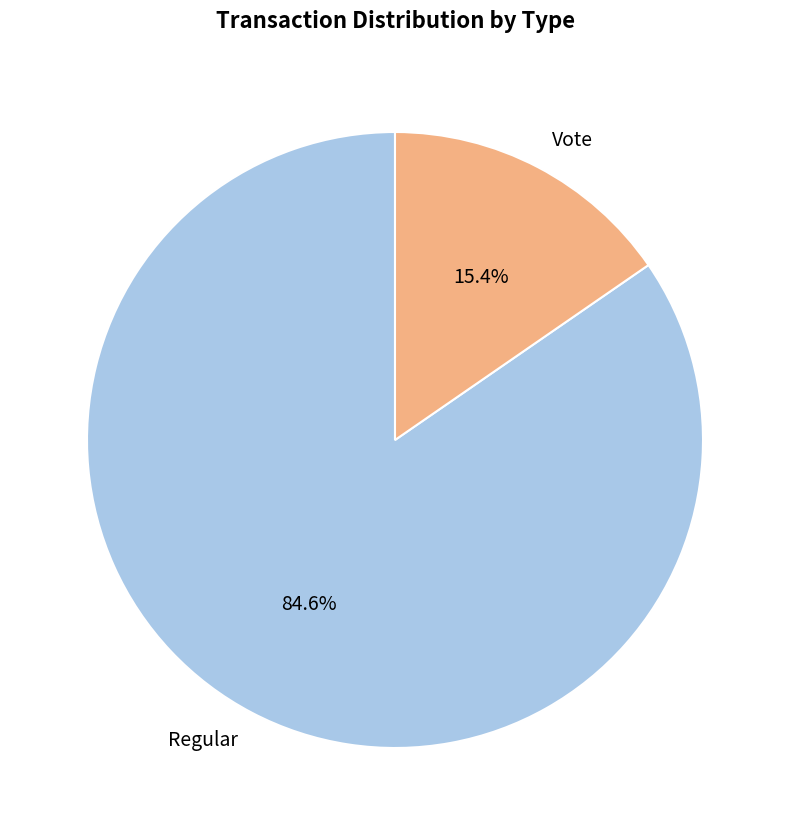

True or false: Regular accounts for 90% of the total.

False